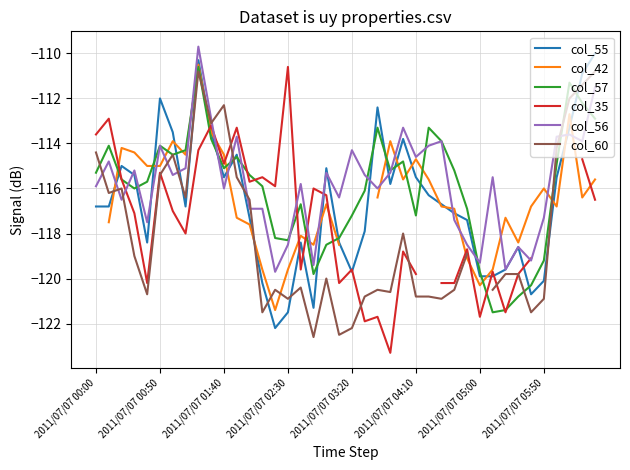

What is the minimum value for col_55?

-122.2